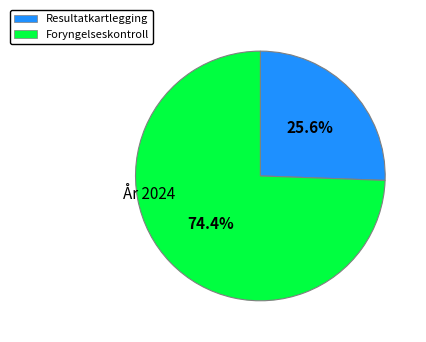

Rank the categories by value from highest to lowest.

Foryngelseskontroll, Resultatkartlegging